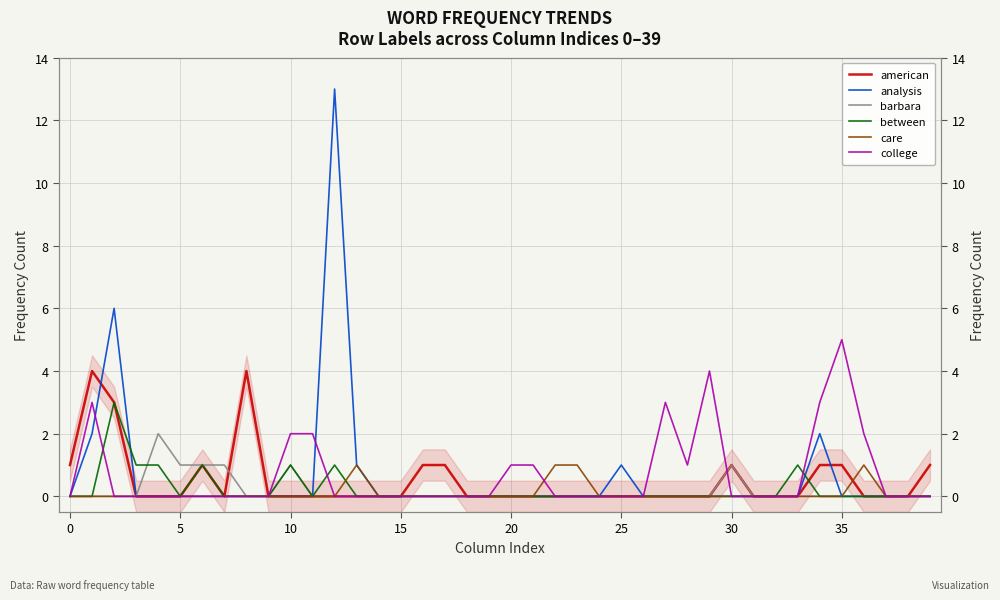

The value of barbara at 12 is 0. True or false?

True